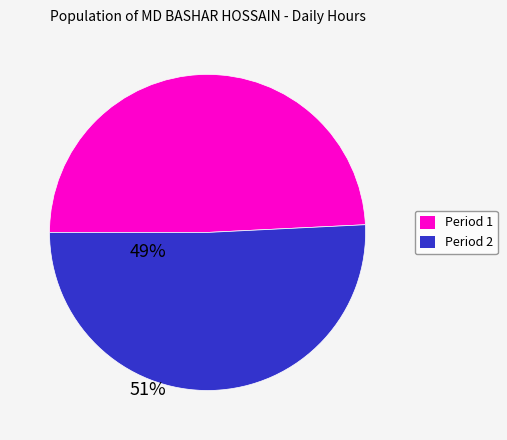

Is there any slice that represents more than half of the pie?

Yes